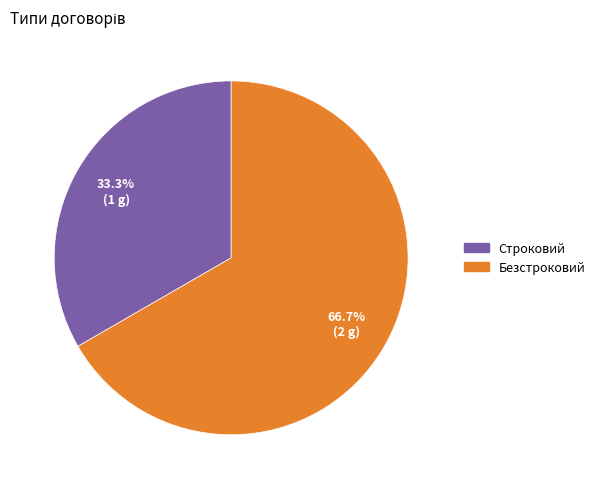

The Безстроковий slice represents 67% of the pie. True or false?

True